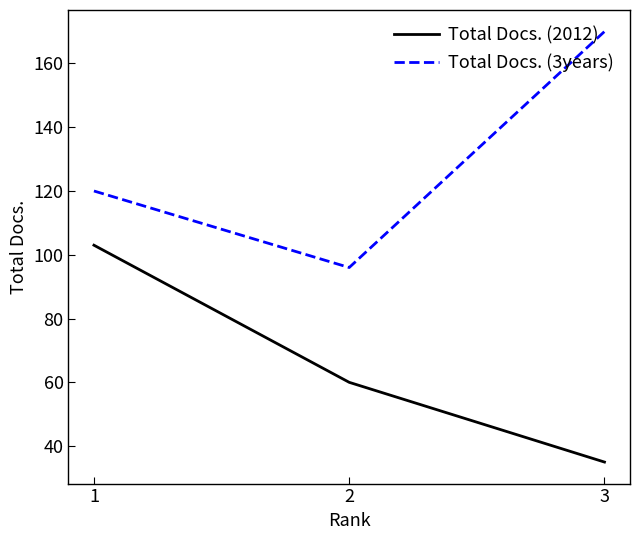

Does the chart have visible grid lines?

No